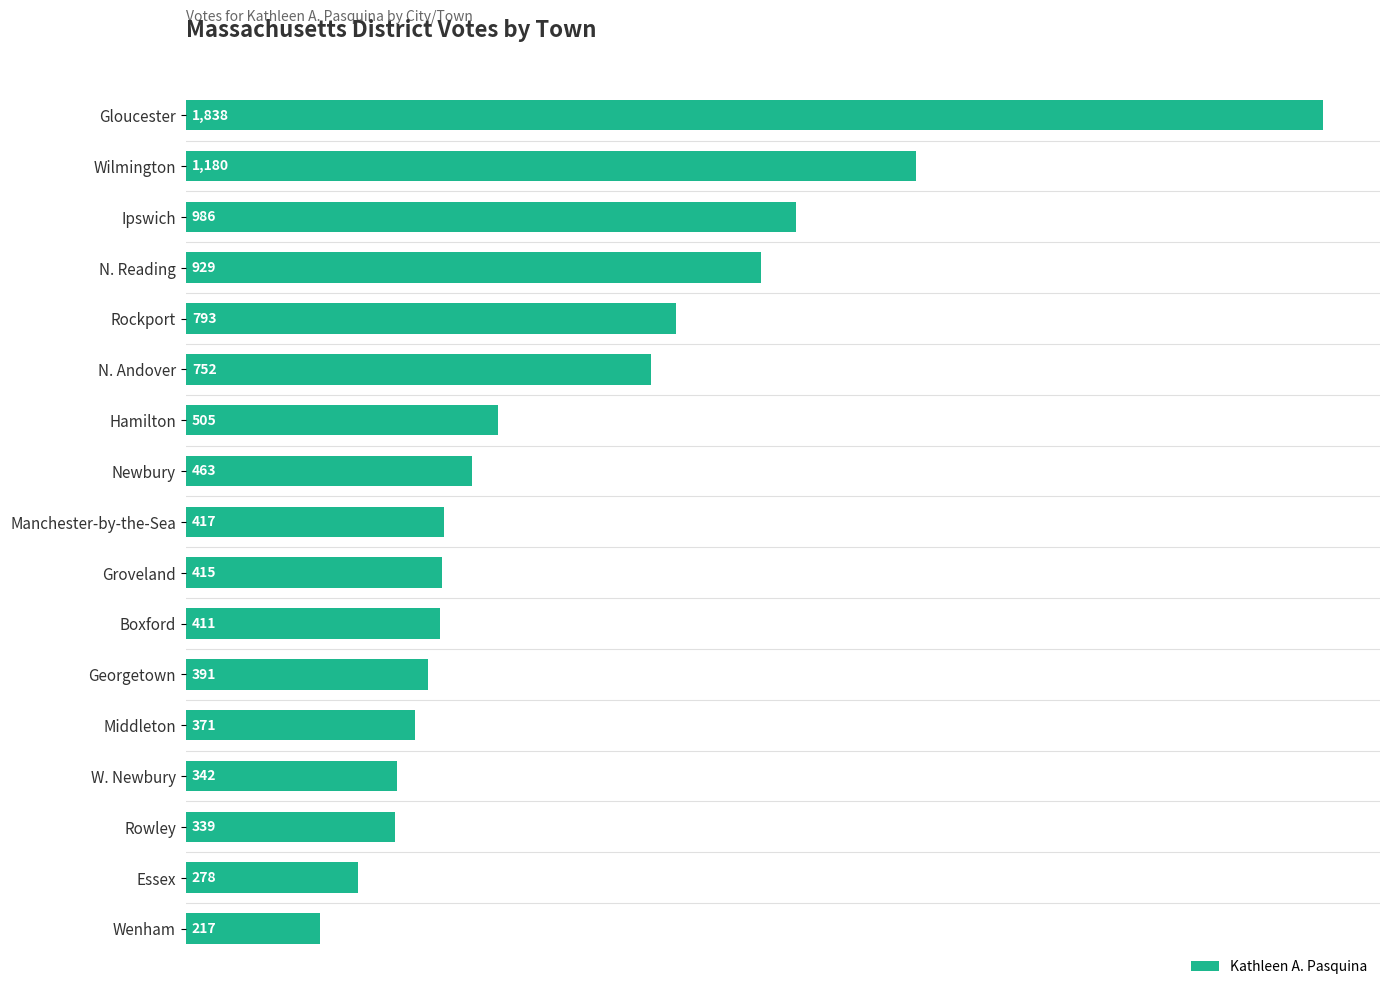

What is the difference between the second highest and minimum values?

963